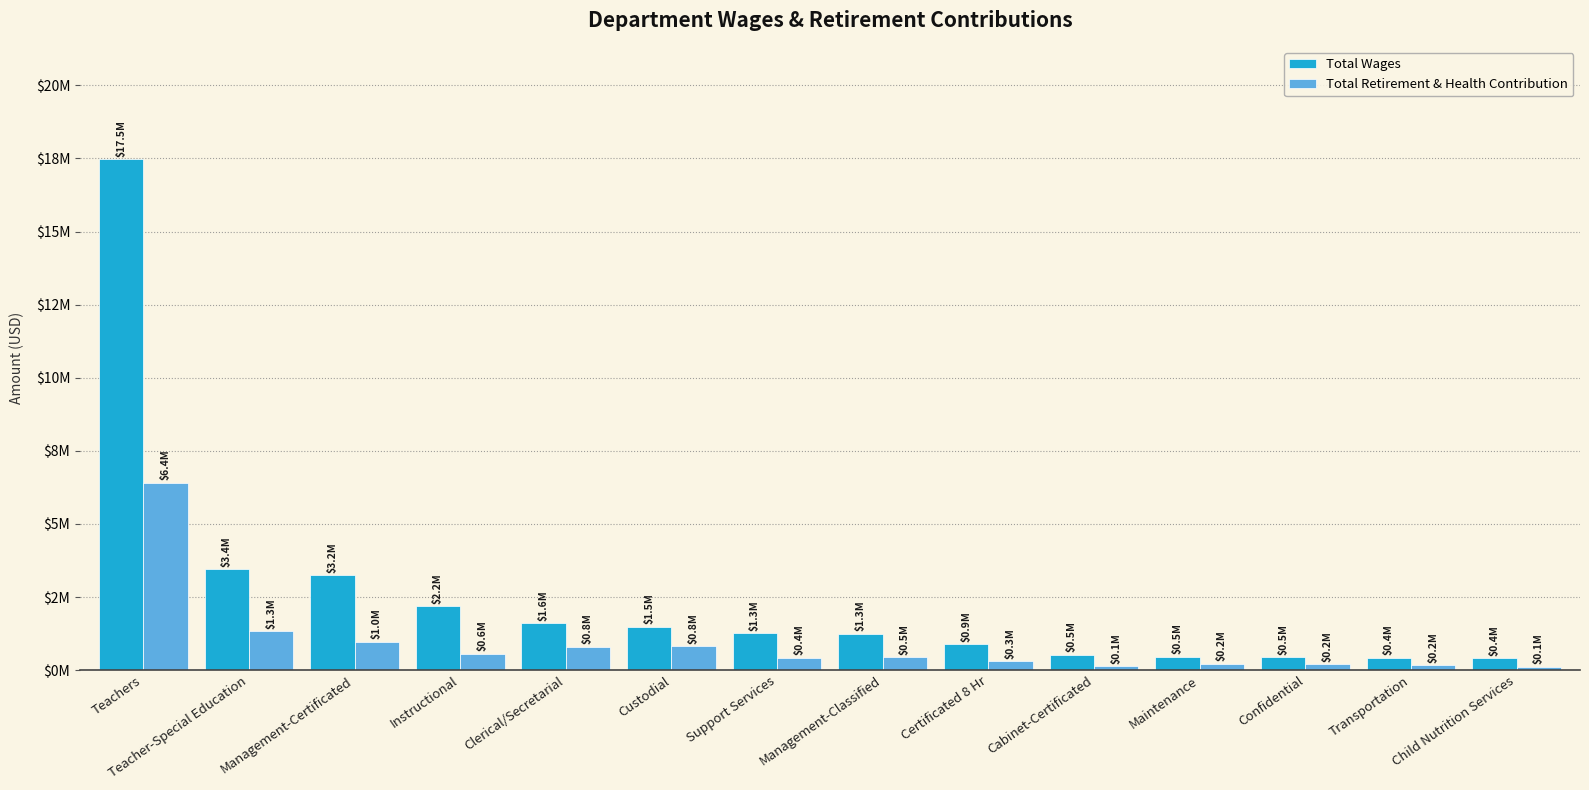

Does the chart contain any negative values?

No